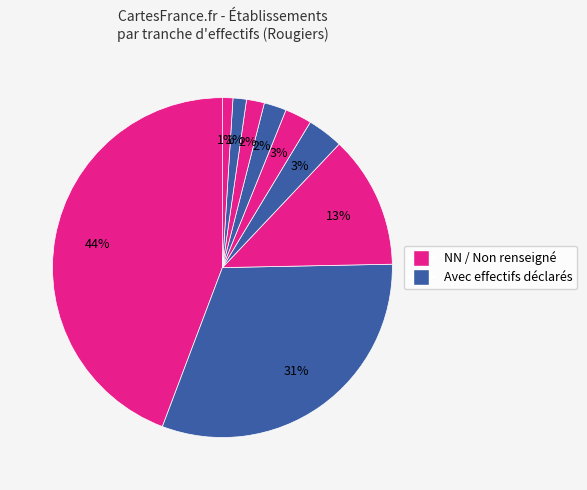

How many slices are in this pie chart?

9